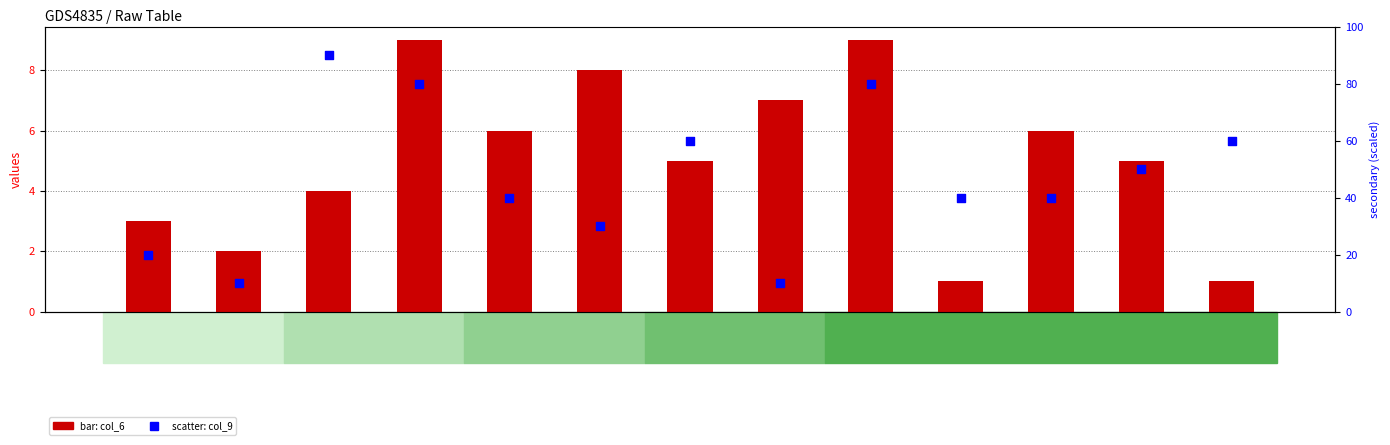

Which series has the widest spread of Y values?

col_9